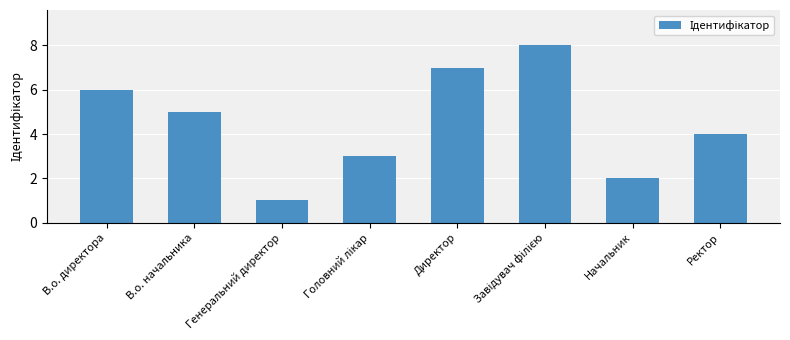

Read the value at Ректор.

4